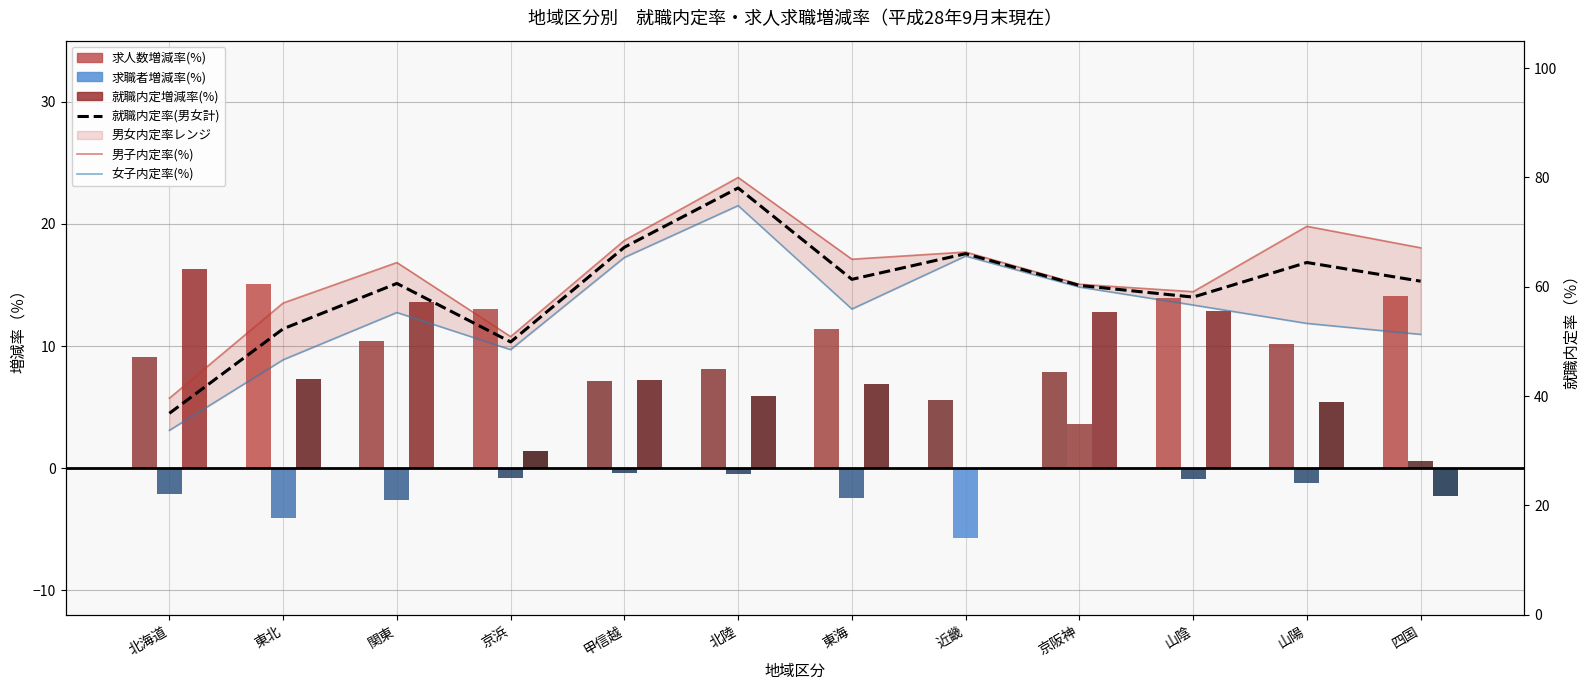

How many distinct data groups are displayed?

6